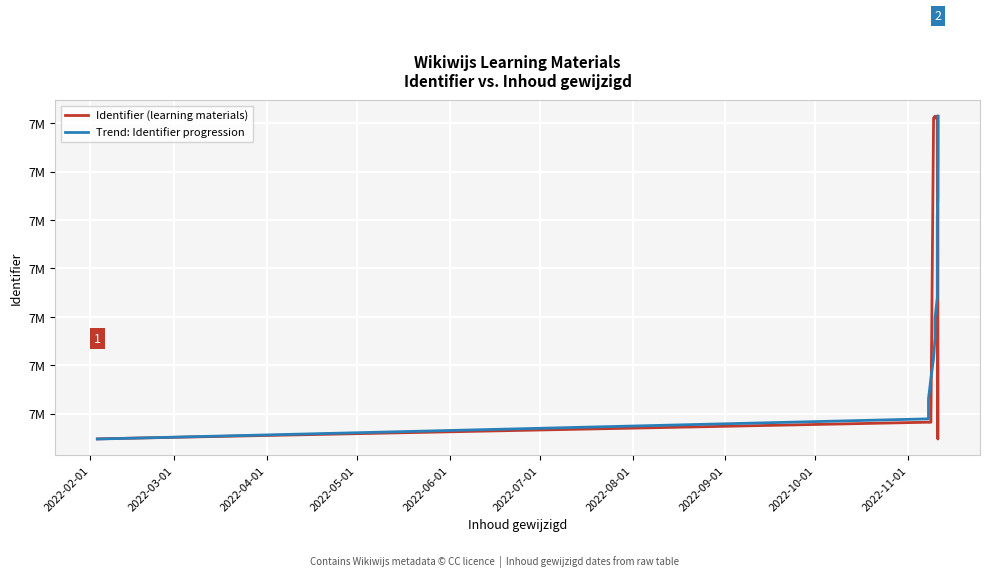

How many times do Identifier (learning materials) and Trend: Identifier progression cross each other?

4